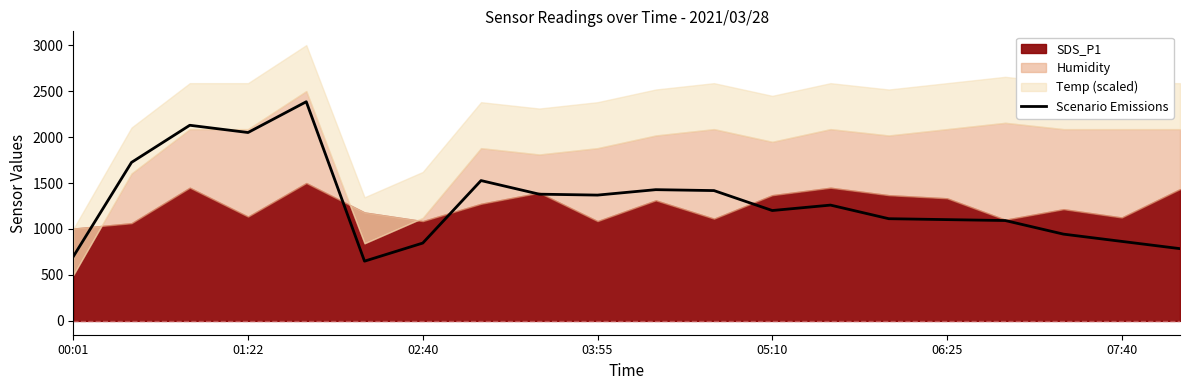

What is the change in value from 15 to 16?

-10.0